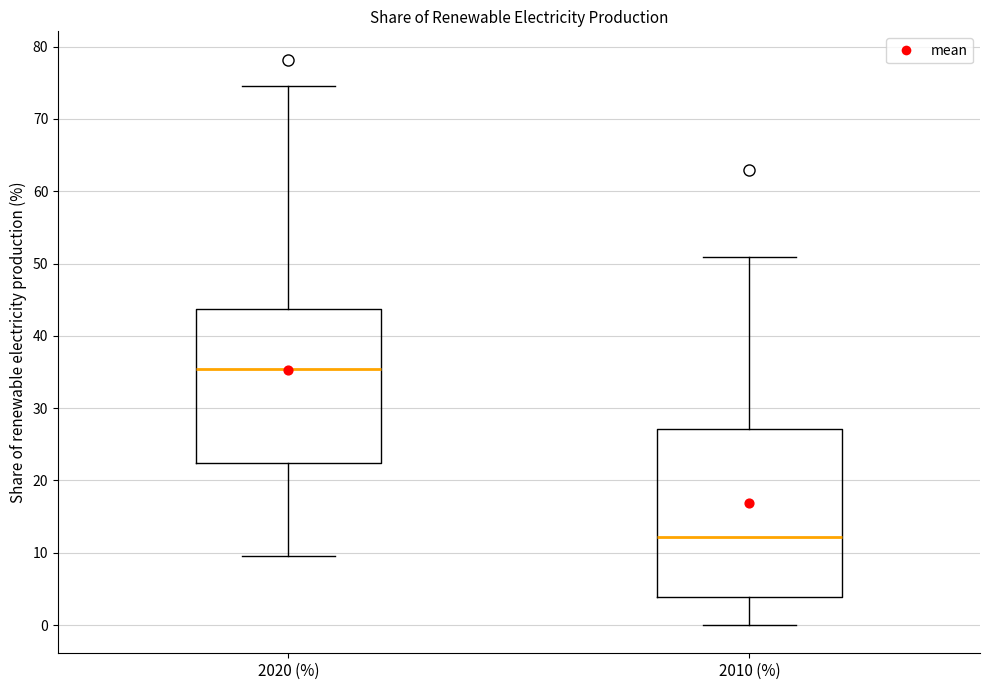

Reading left to right, transcribe this box plot: for each box, give where its median line is, the range the box spans, and where its two whiskers end, as read against the y-axis. The values are not printed on the chart, so give them approximately, as read against the axis.

2020 (%): median 35, box 22 to 44, whiskers 9 to 74
2010 (%): median 12, box 4 to 27, whiskers 0 to 51